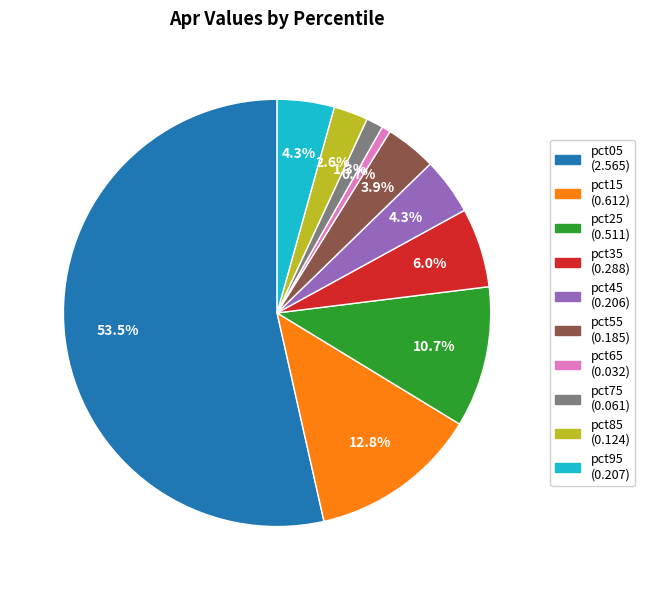

Is it true that pct55 is 11% of the pie?

False